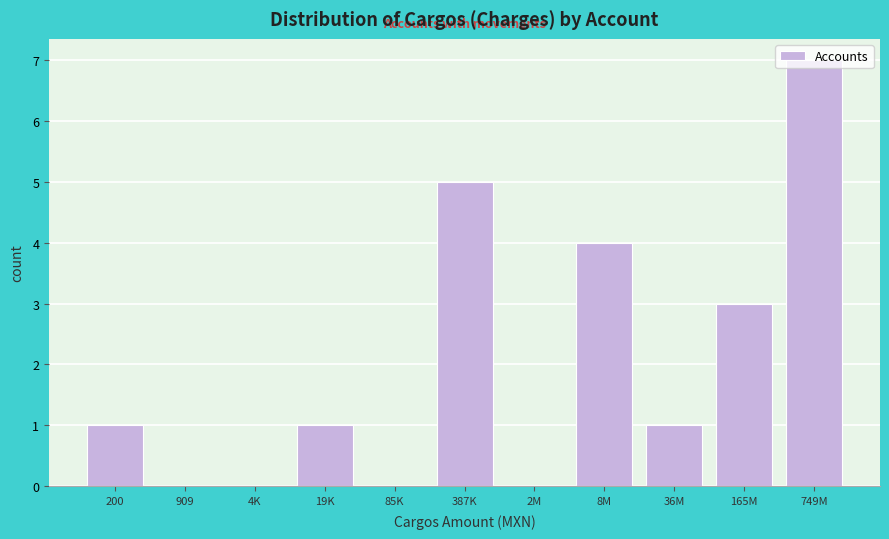

Approximately how many times larger is the value at 200 compared to 36M?

1.0